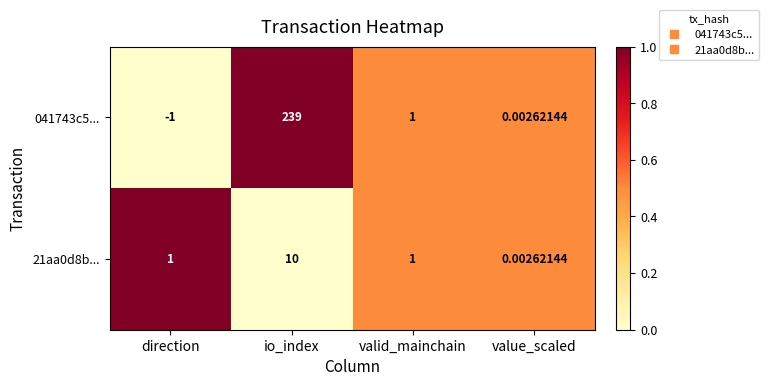

At which category is the sum across all series the highest?

io_index